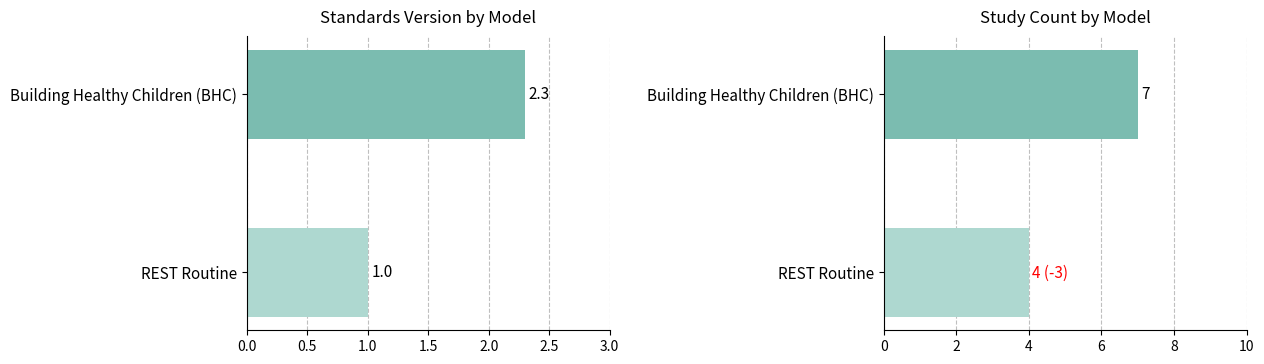

Reading left to right, list all the values displayed in this chart.

Standards Version: 2.3	1.0
Study Count: 7.0	4.0